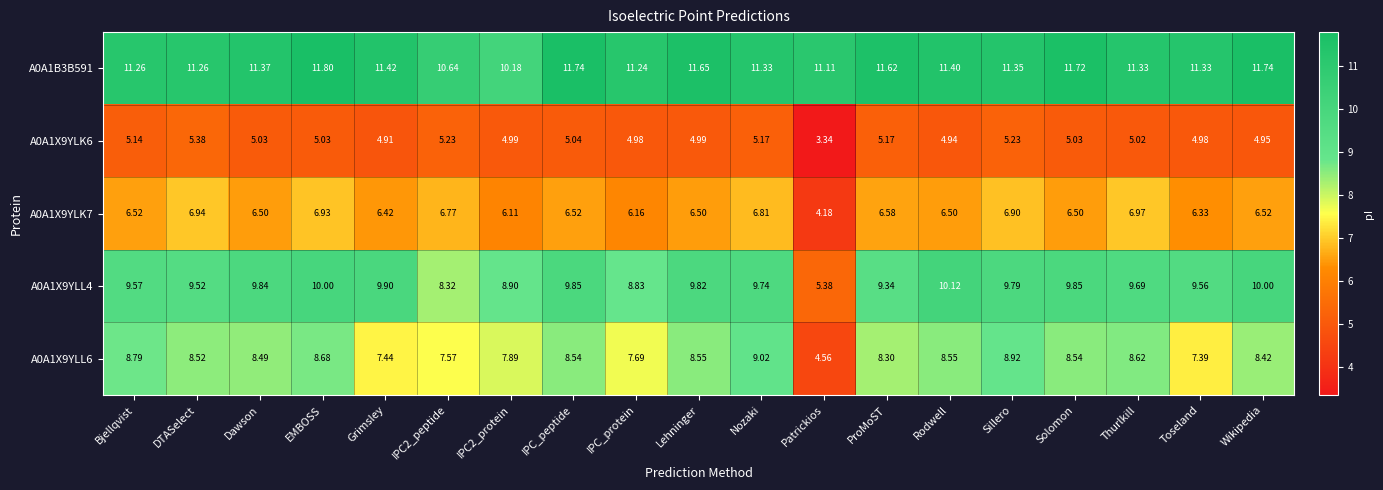

Count the number of categories in the chart.

19